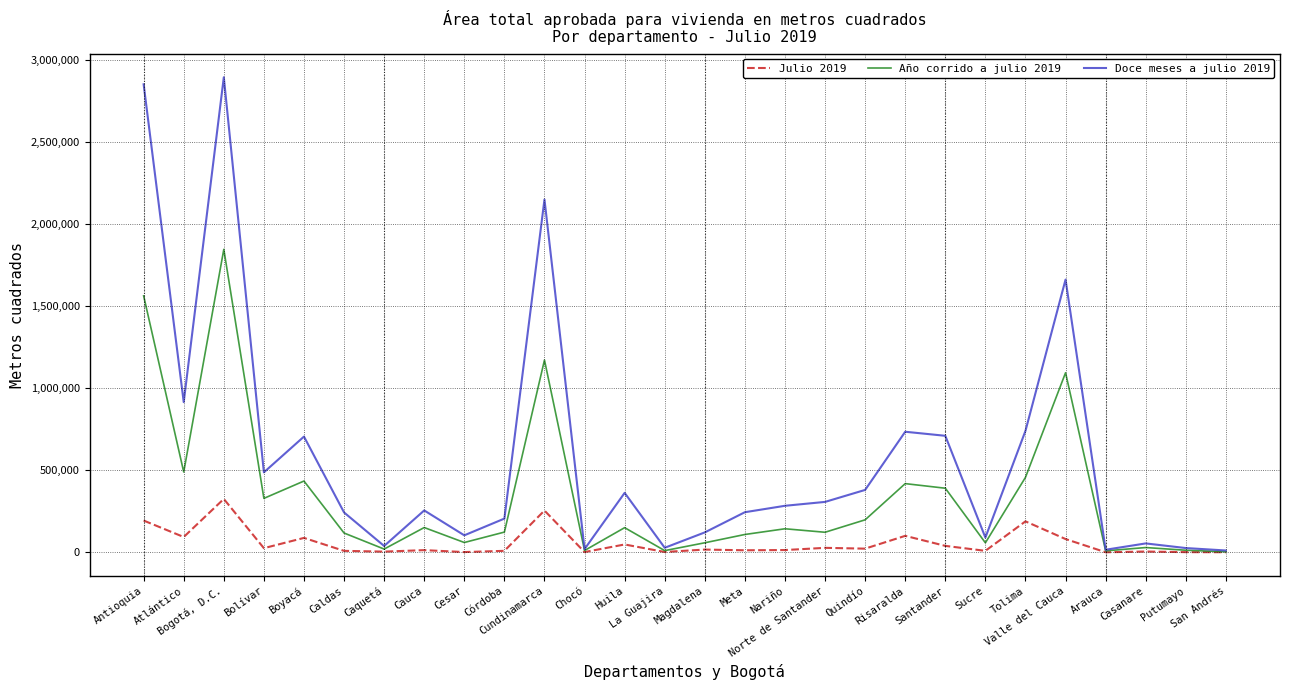

Rank the series by their maximum value, from highest to lowest.

Doce meses a julio 2019, Año corrido a julio 2019, Julio 2019